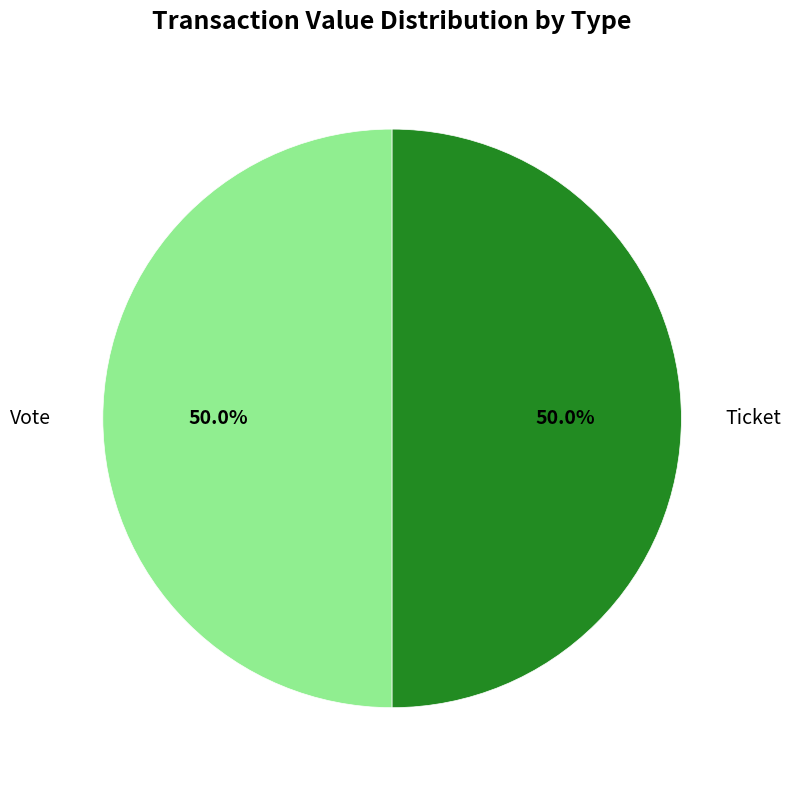

To the nearest percent, what is the difference between the largest and smallest slice percentages?

0%